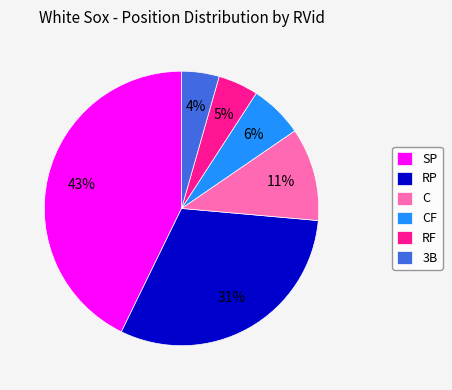

To the nearest percent, what is the difference between the C and RP slice percentages?

20%